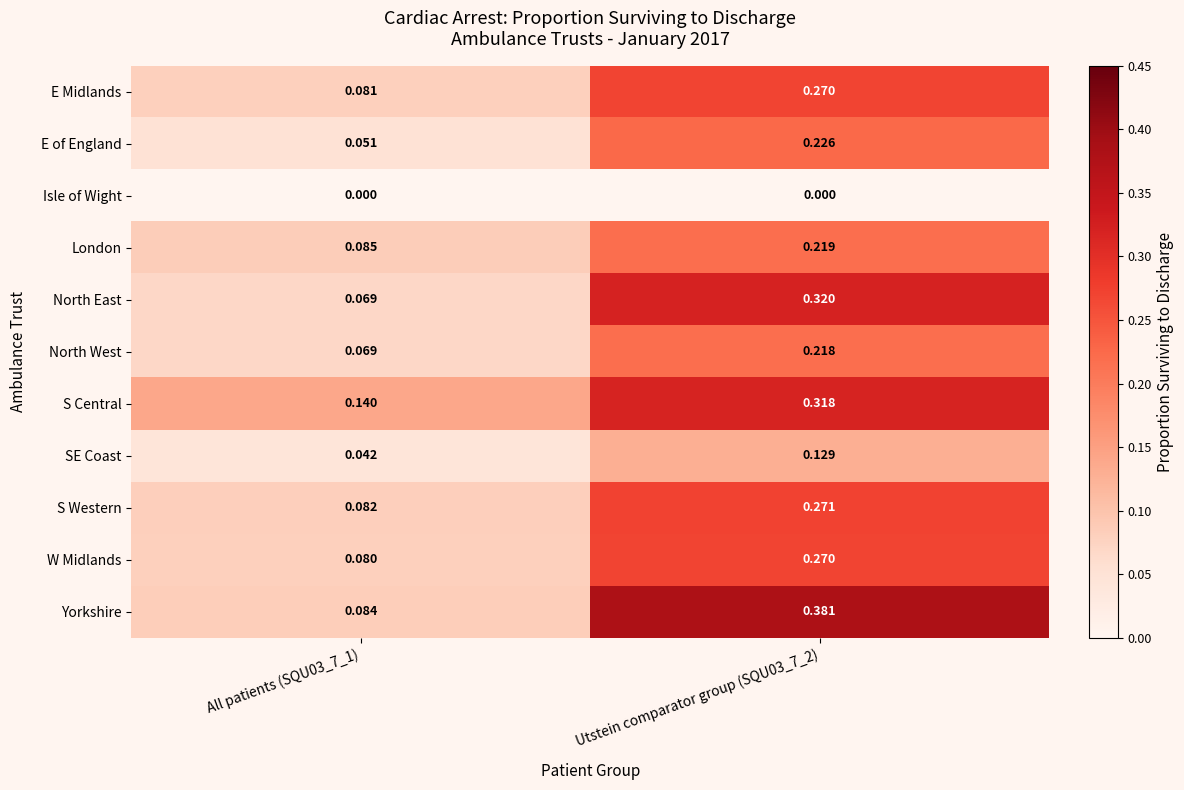

Which series changed the most between All patients (SQU03_7_1) and Utstein comparator group (SQU03_7_2)?

Yorkshire